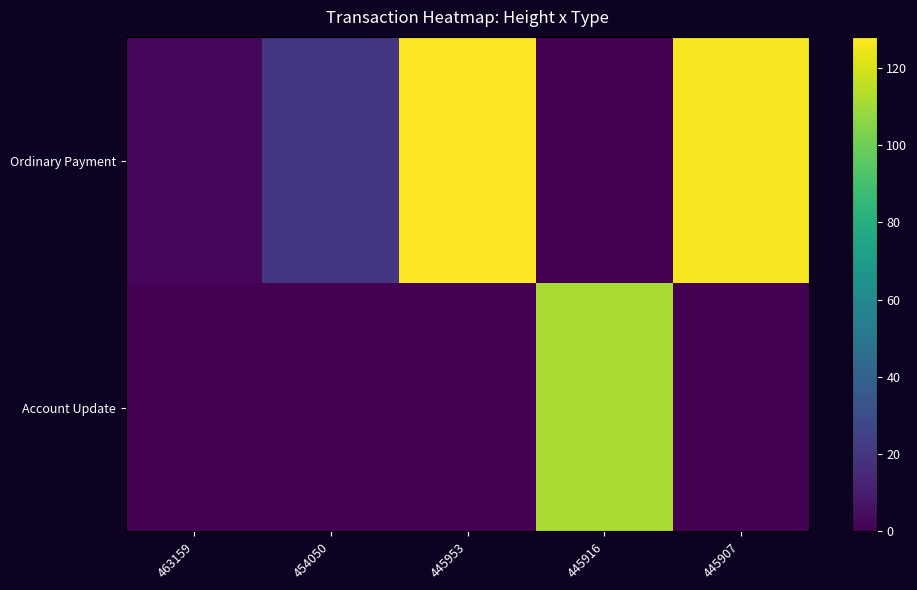

Between 445907 and 445916, which is larger?

445907